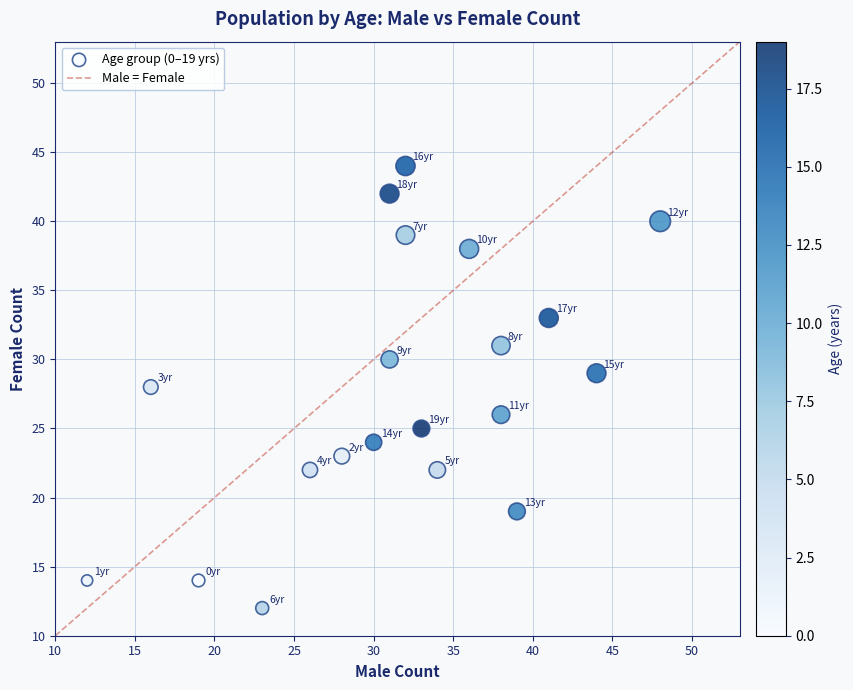

What is the range of Y values (max minus min)?

32